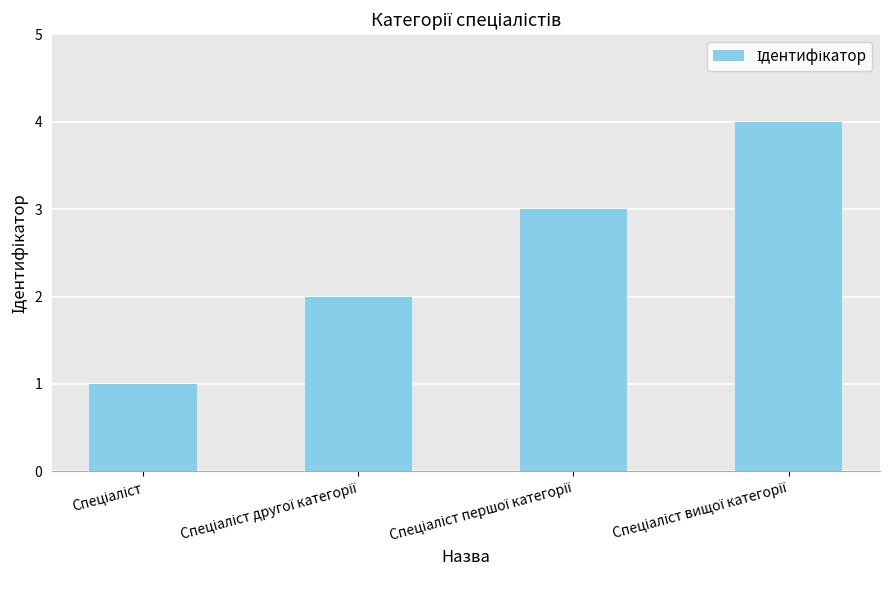

What is the difference between the maximum and minimum values?

3